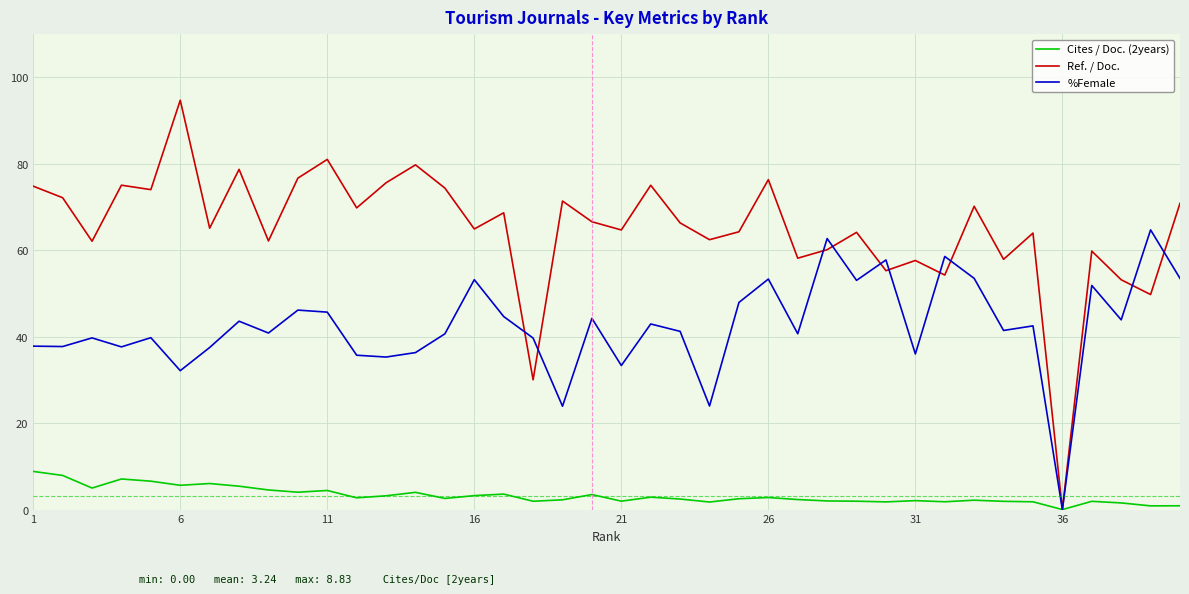

Which series has the largest range (max minus min)?

Ref. / Doc.